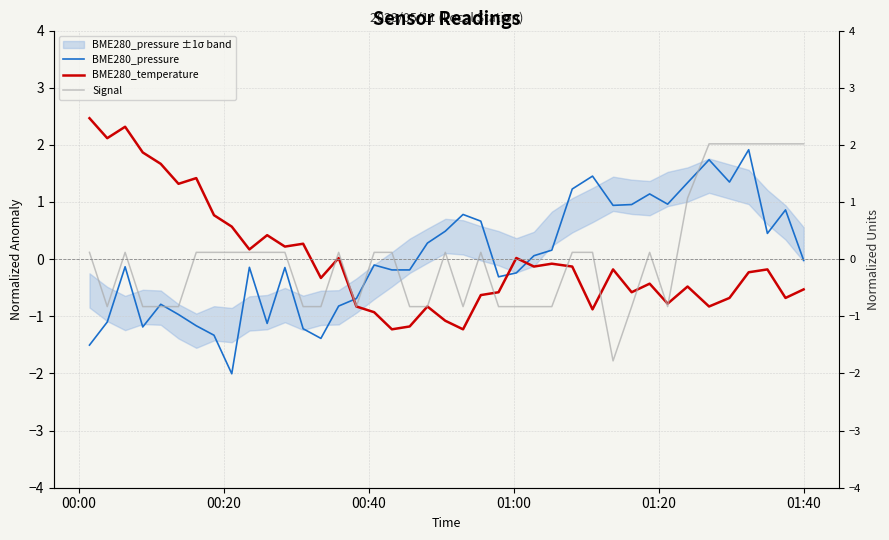

What are all the series names shown in the legend?

BME280_pressure, BME280_temperature, Signal